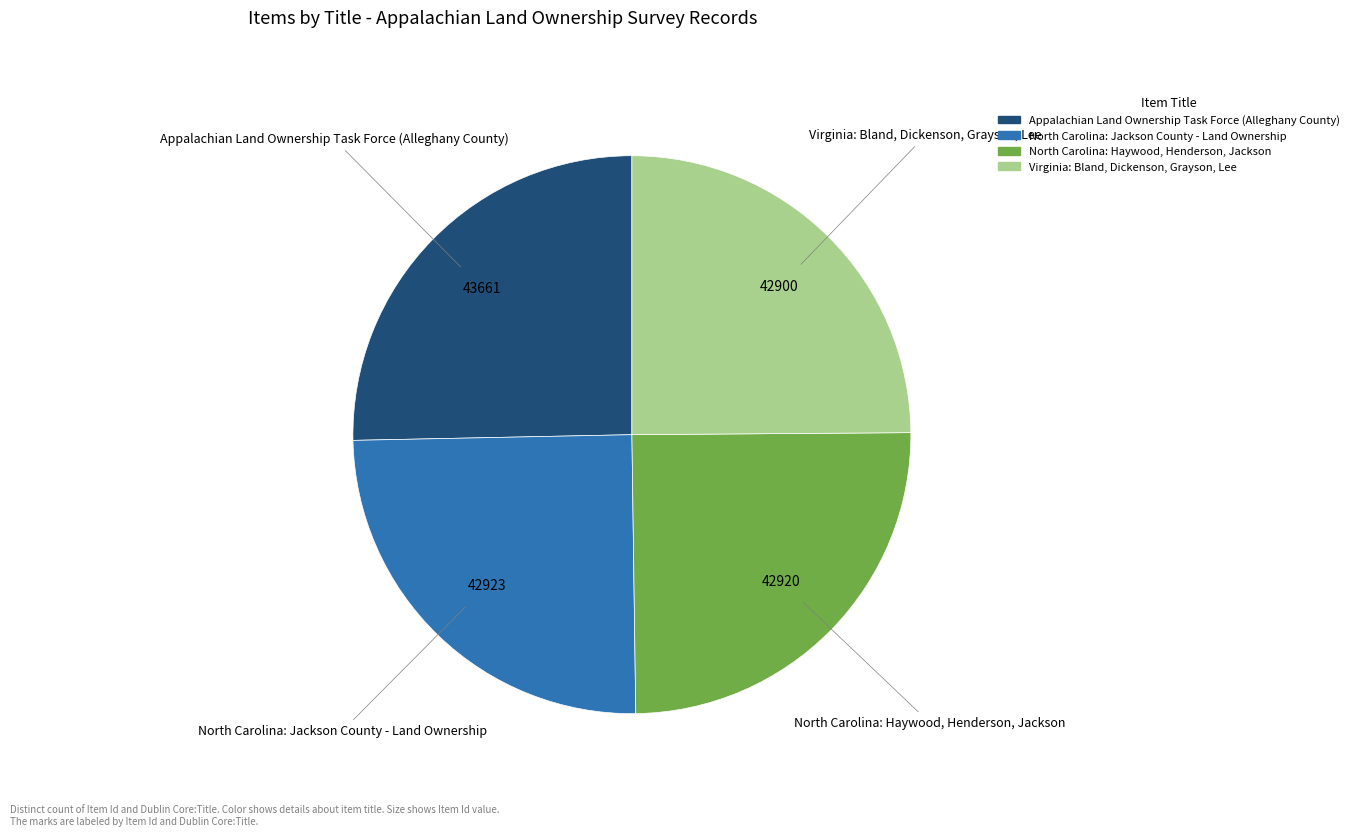

How many segments does this pie chart have?

4